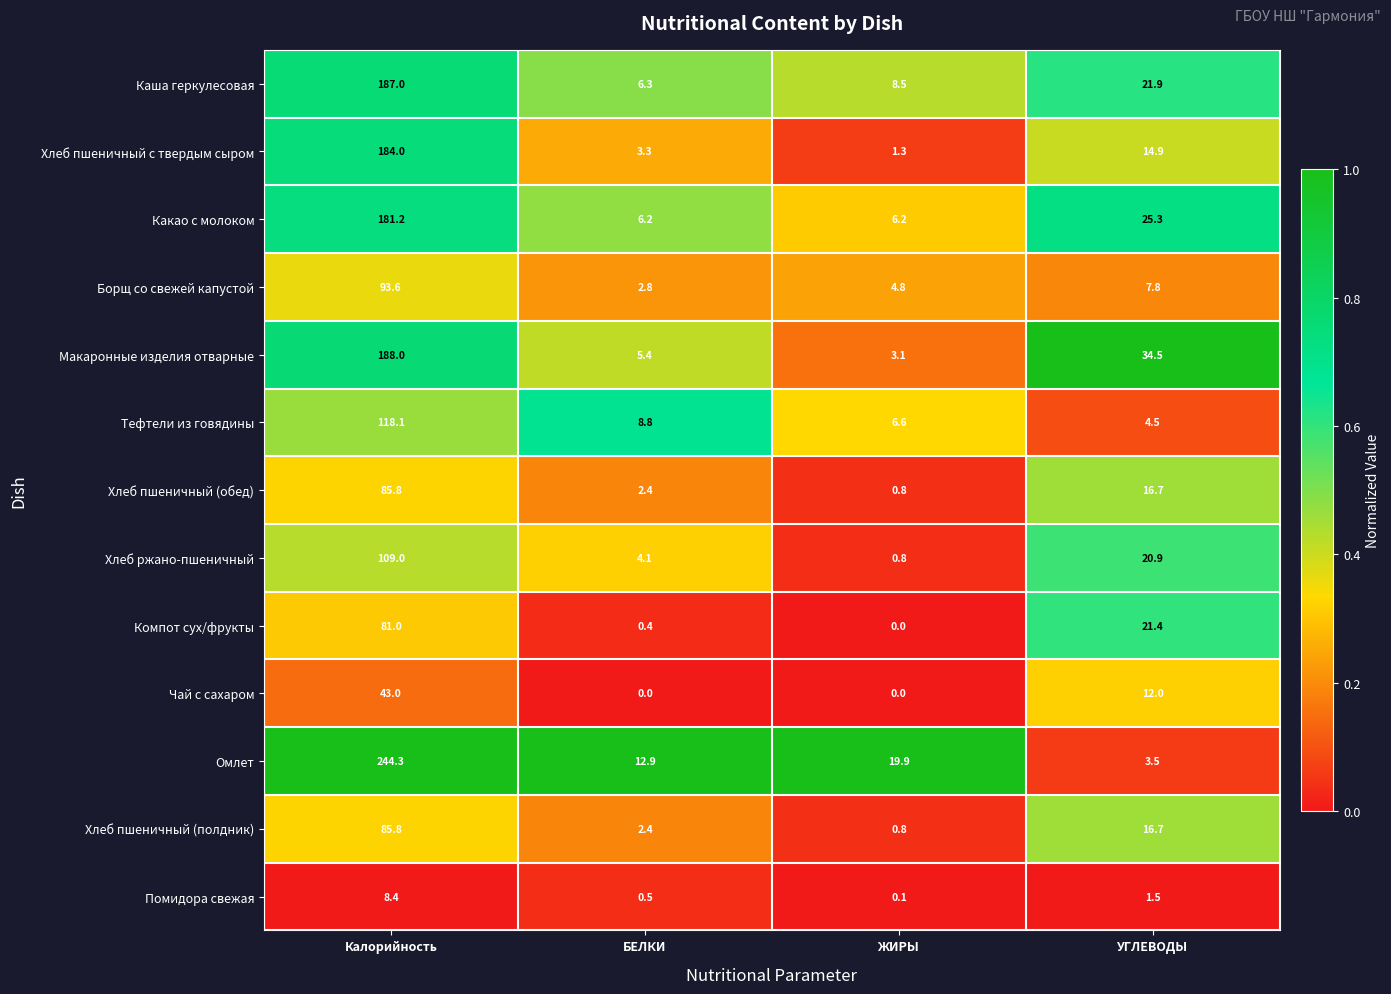

Rank the categories by Хлеб пшеничный (обед) value from lowest to highest.

ЖИРЫ, БЕЛКИ, УГЛЕВОДЫ, Калорийность